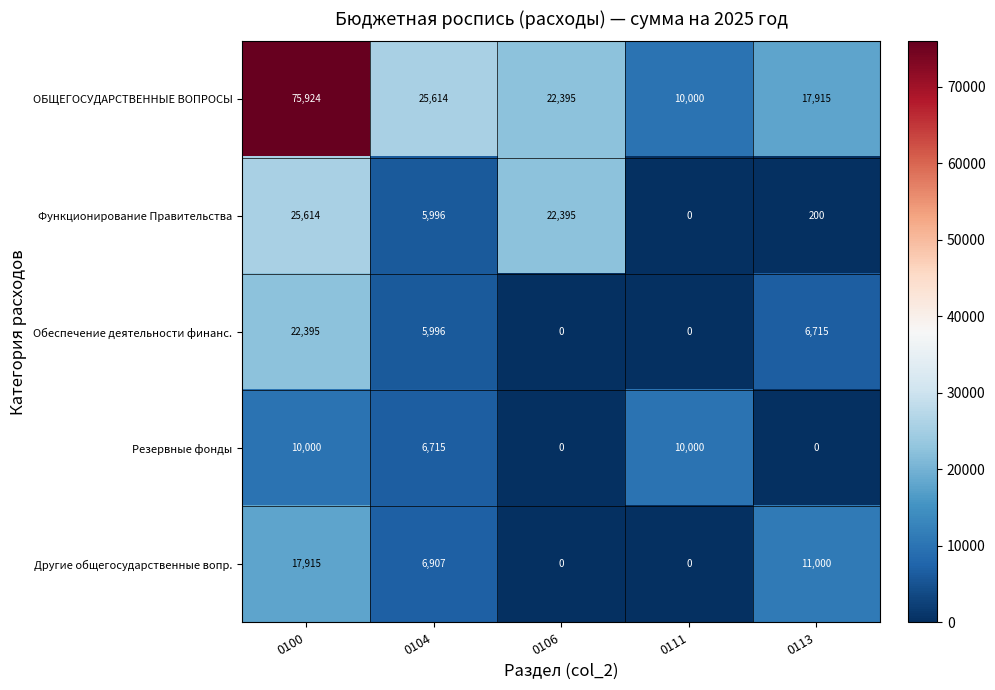

What is the difference between the second highest and minimum values in the Функционирование Правительства series?

22395